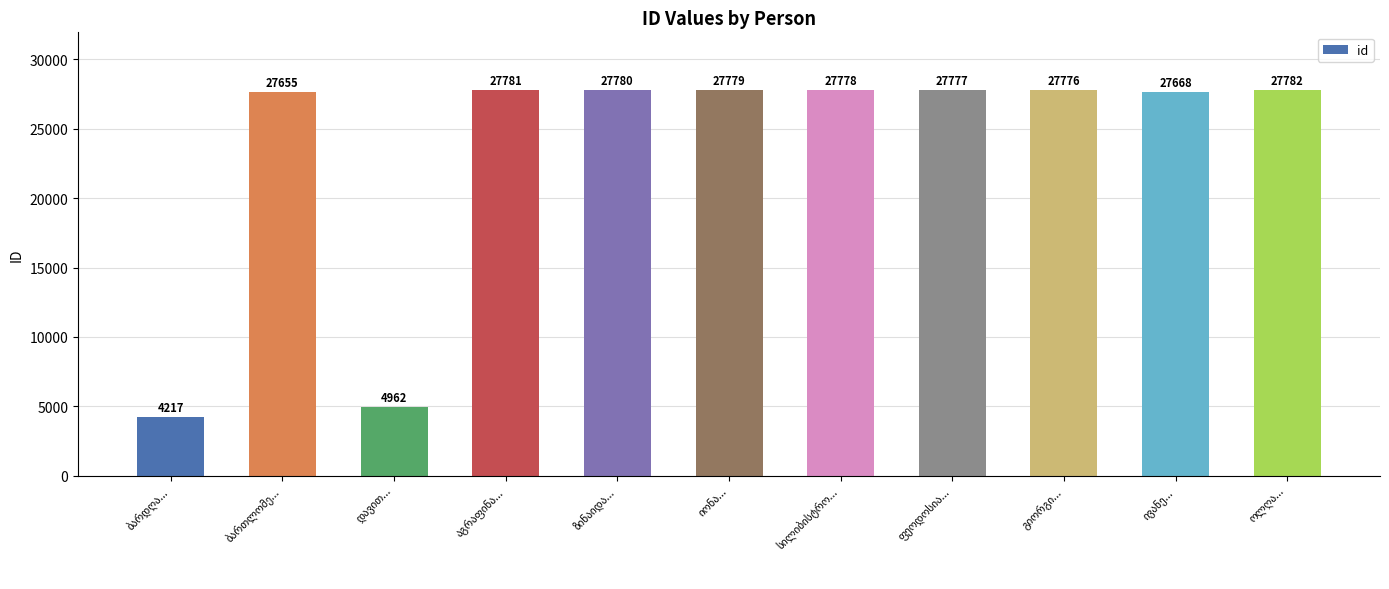

How many categories are shown in the chart?

11